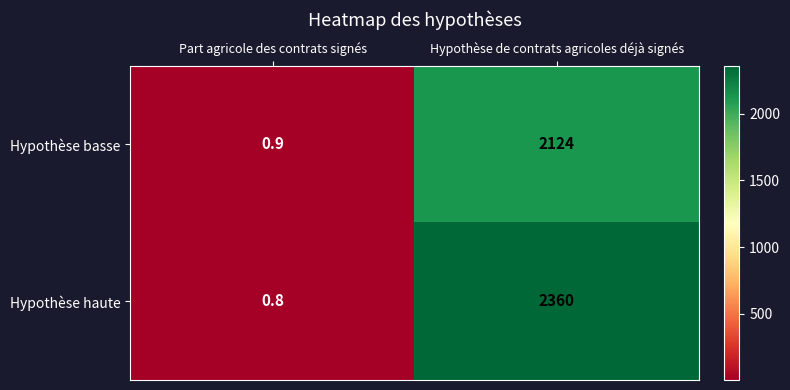

Which category has the highest value in the Hypothèse haute series?

Hypothèse de contrats agricoles déjà signés